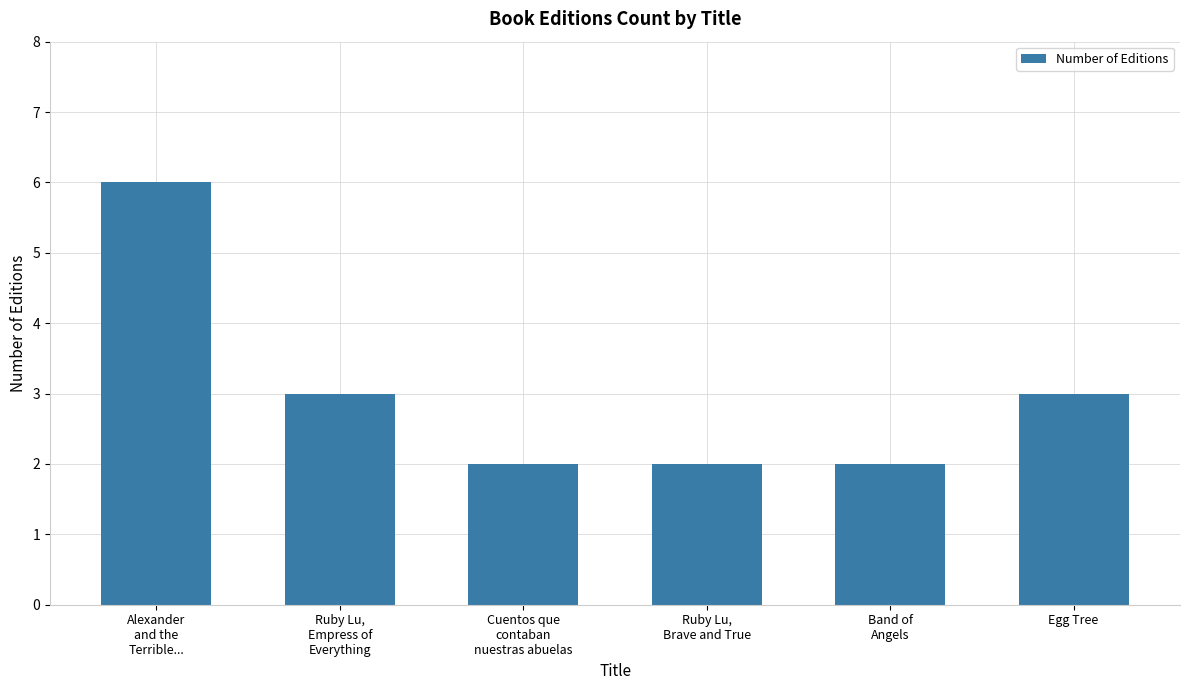

What is the label of the 6th bar from the left?

Egg Tree